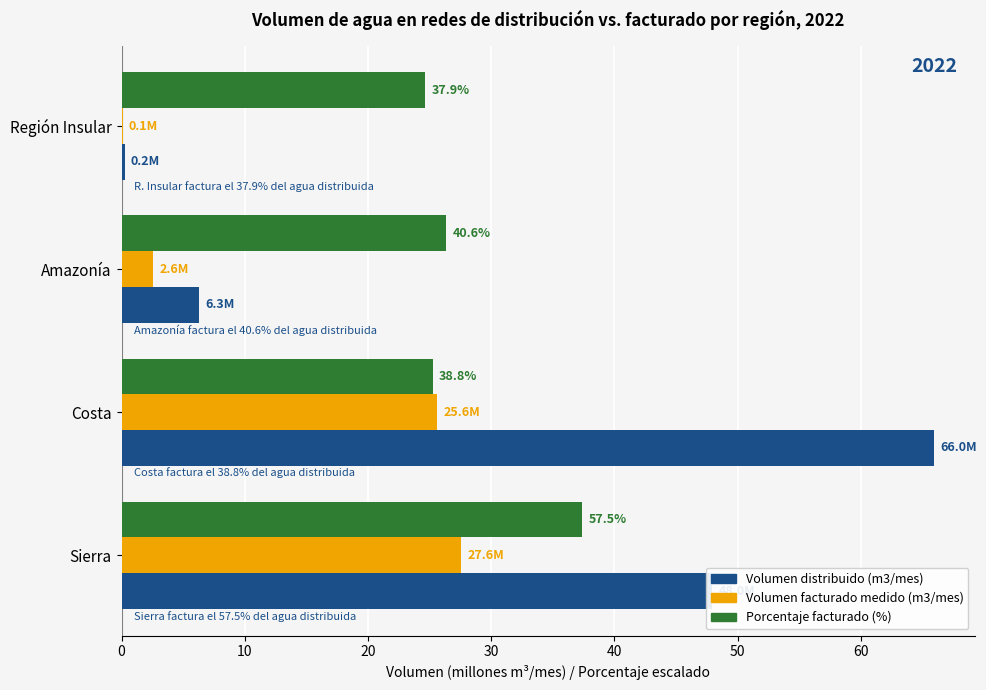

What is the sum of all Volumen facturado medido (m3/mes) values?

55.9